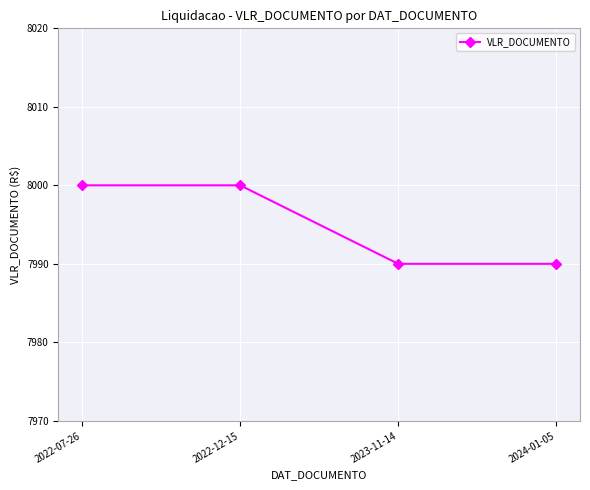

What is the label of the 1st point from the left?

2022-07-26